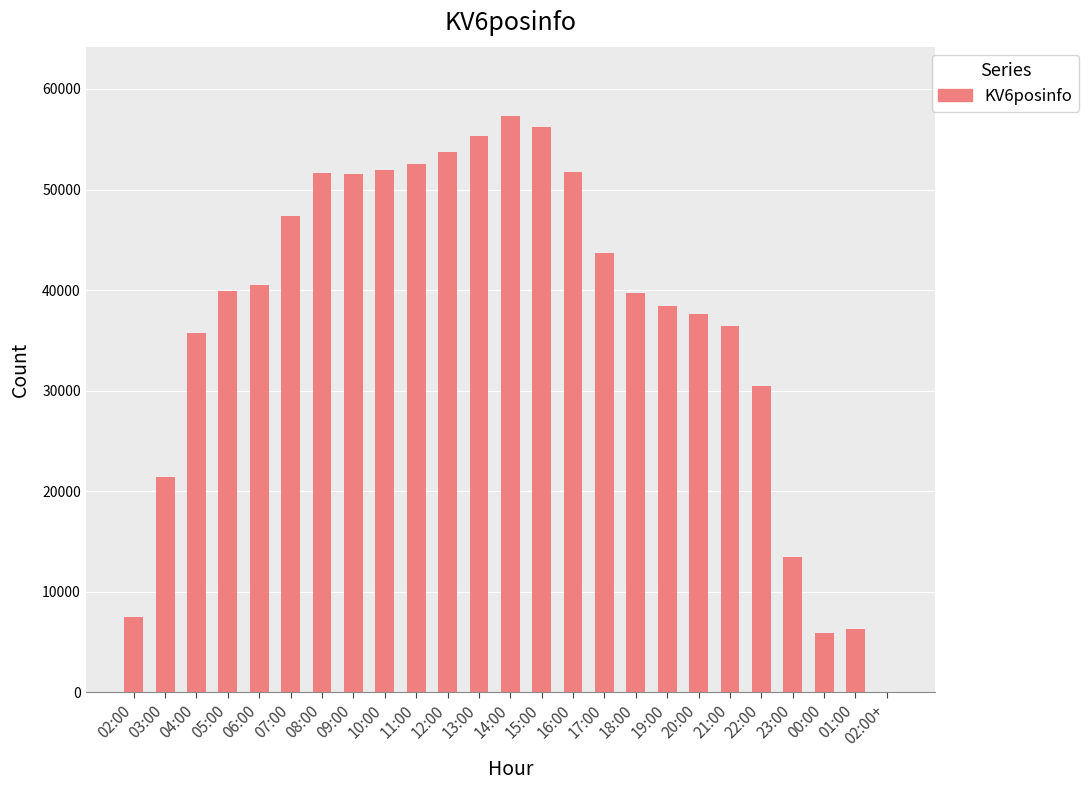

What is the average value?

37062